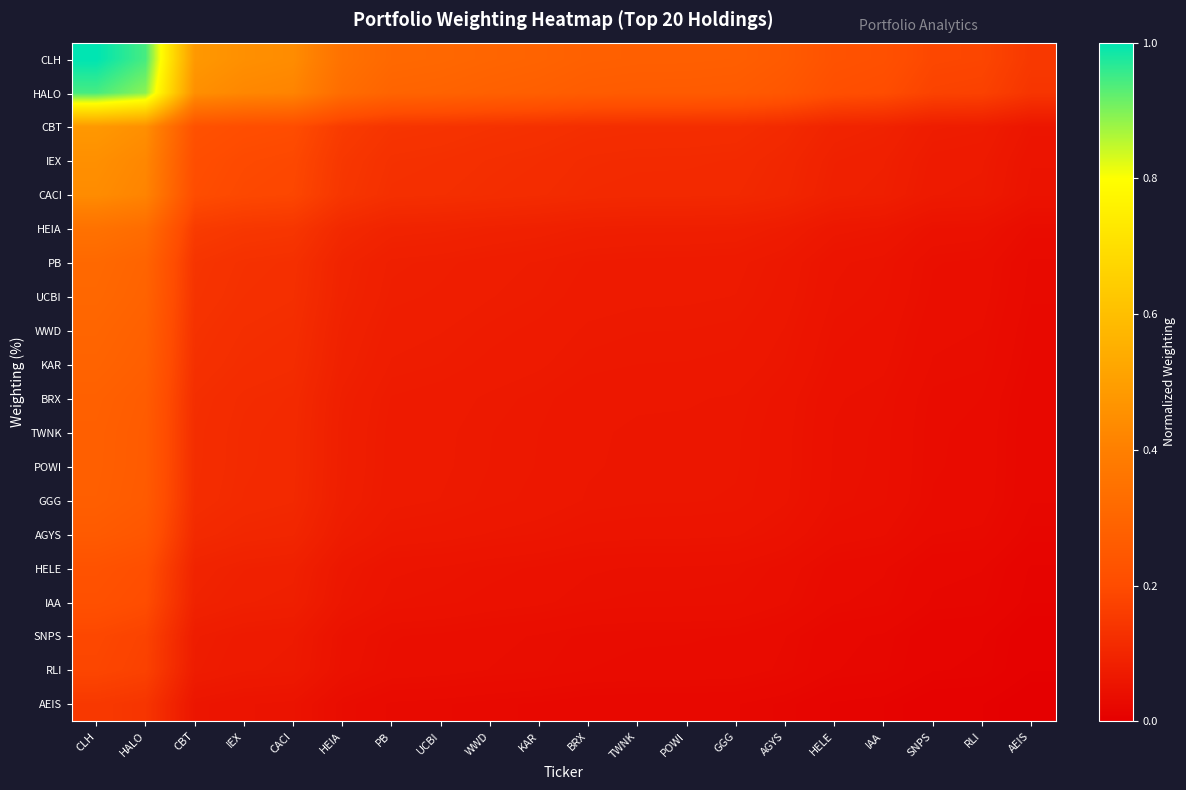

Between CBT and RLI, which is larger?

CBT